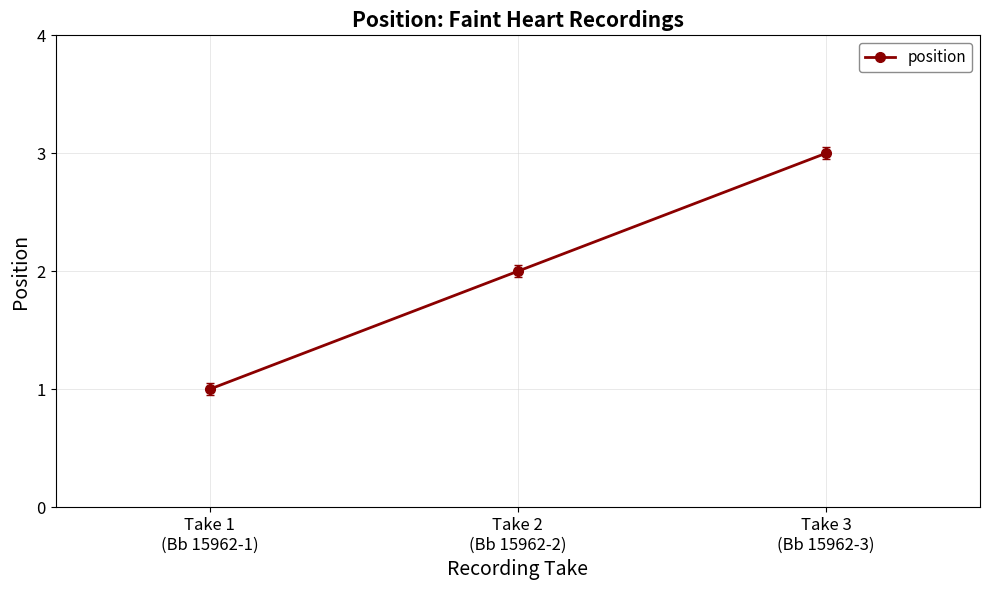

What is the sum of the values at Take 1
(Bb 15962-1) and Take 3
(Bb 15962-3)?

4